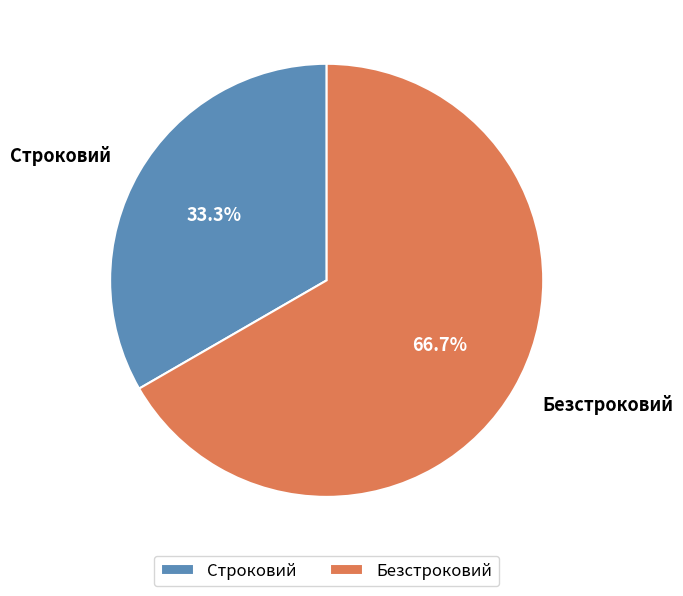

Does Безстроковий represent more than half of the total?

Yes